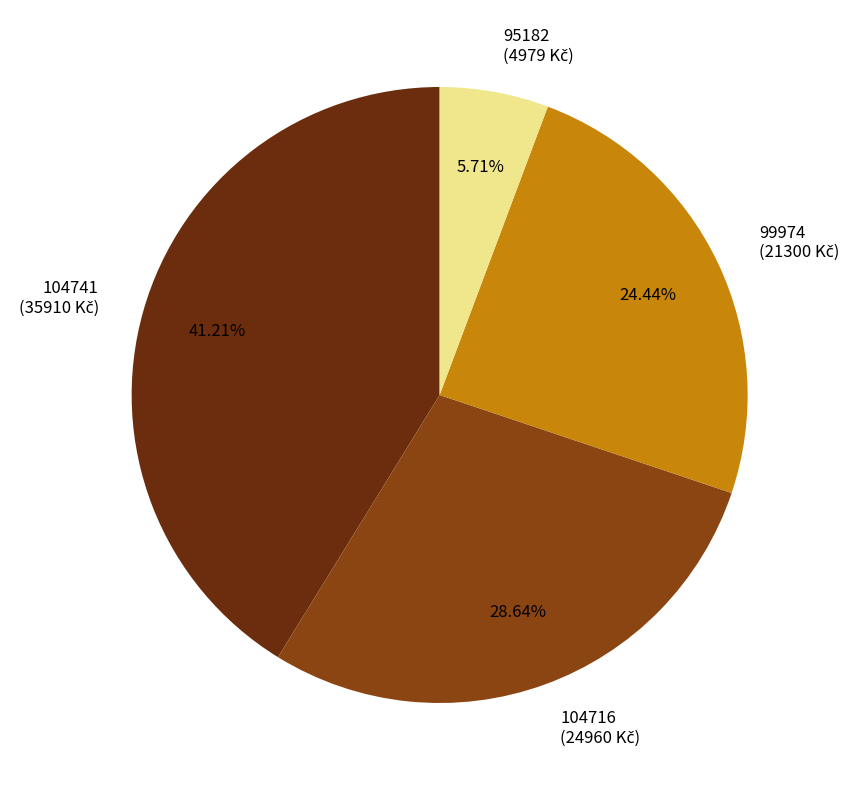

What percentage is the 95182 slice, to the nearest percent?

6%